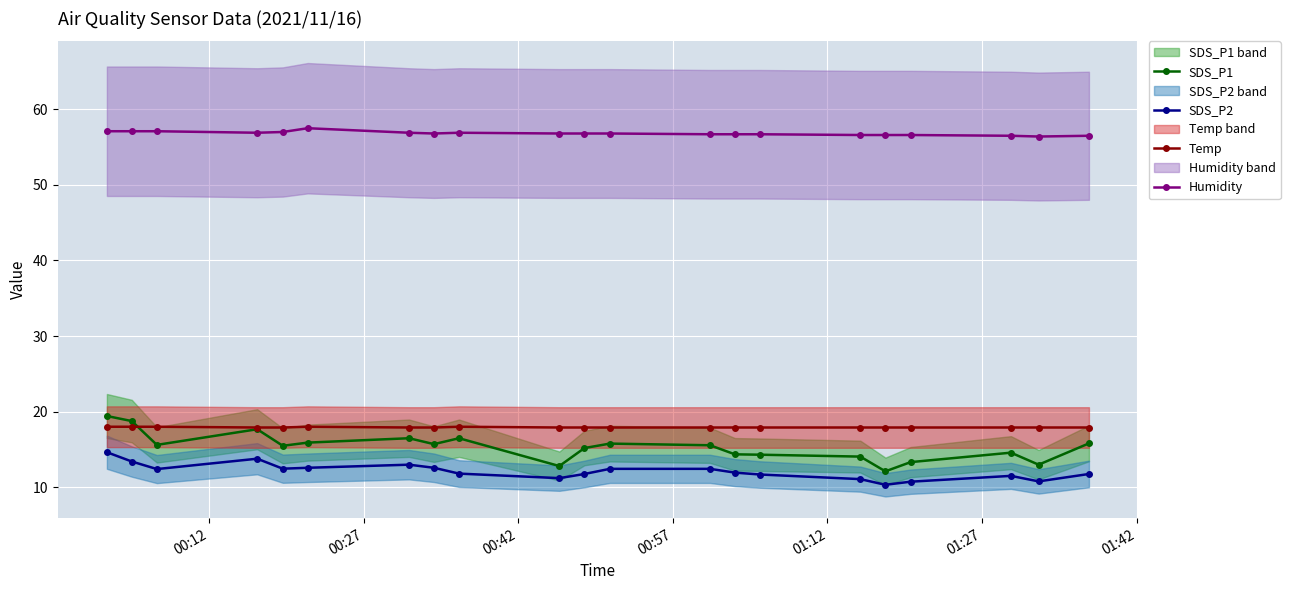

True or false: Humidity and SDS_P2 intersect in this chart.

False